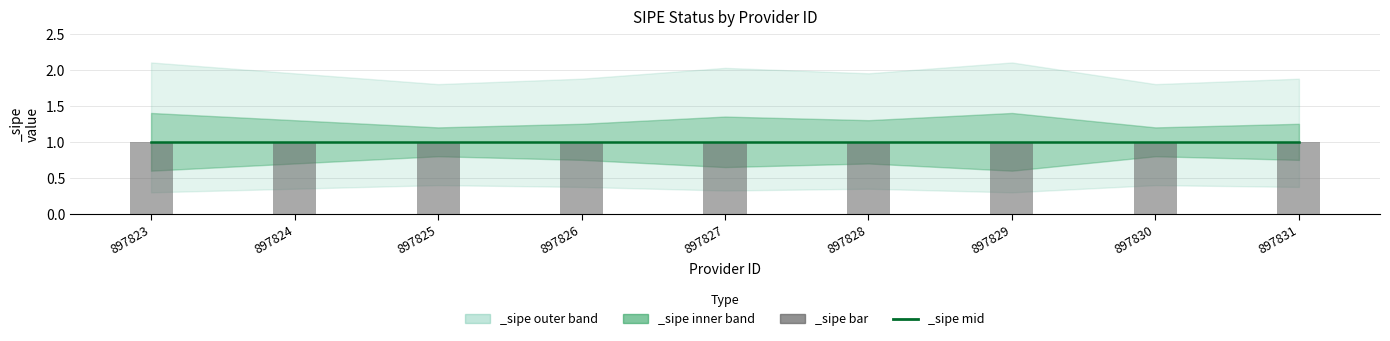

How many data points does each series have?

9